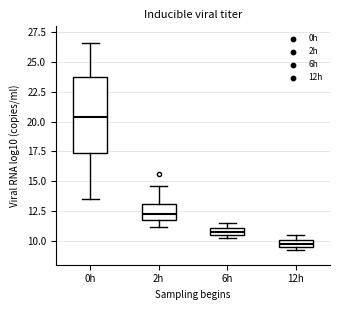

Which box's median line is the lowest?

12h